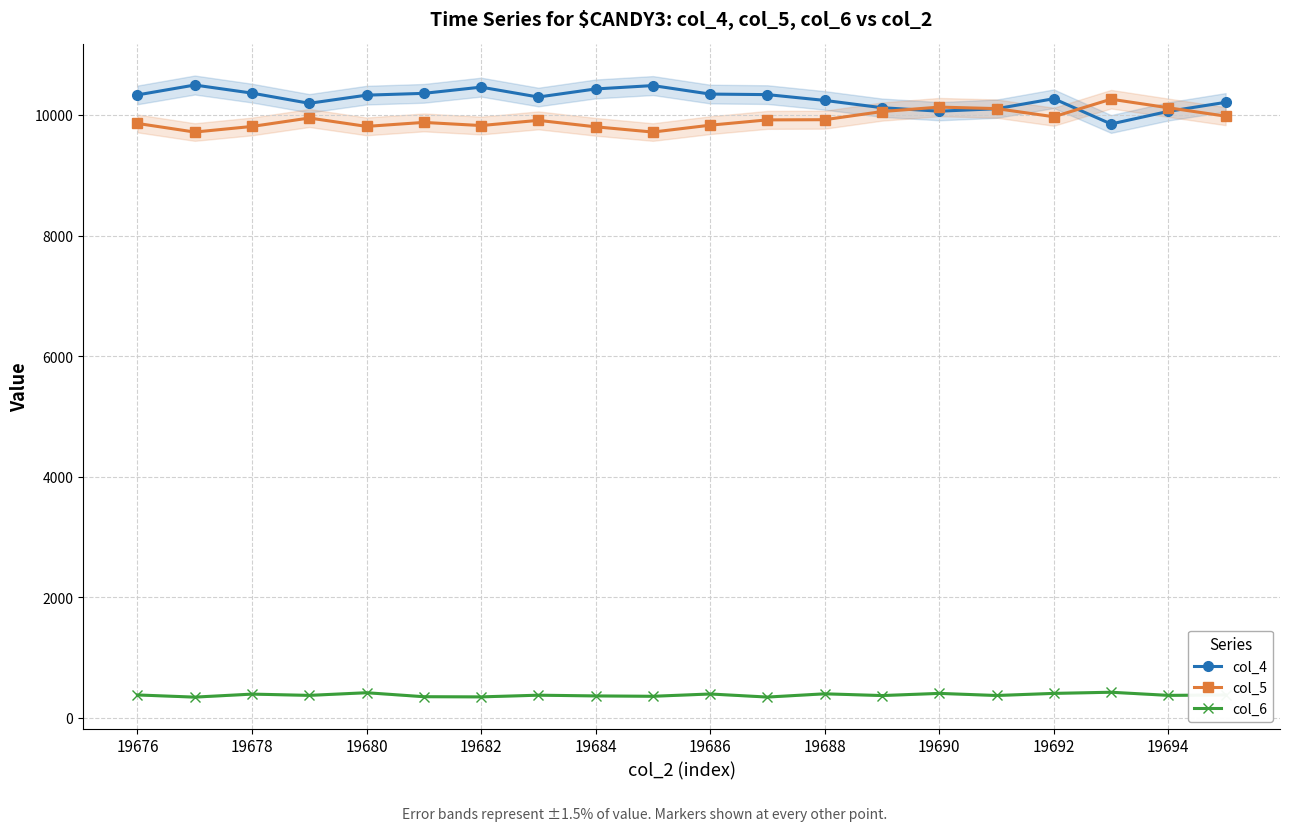

How many values in the col_4 series exceed 10328?

9